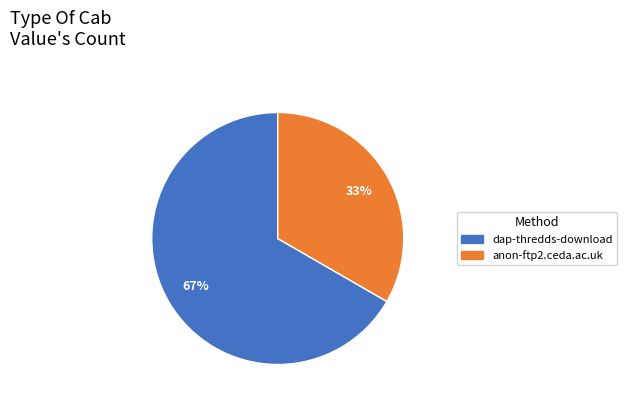

Is anon-ftp2.ceda.ac.uk the majority of the pie?

No